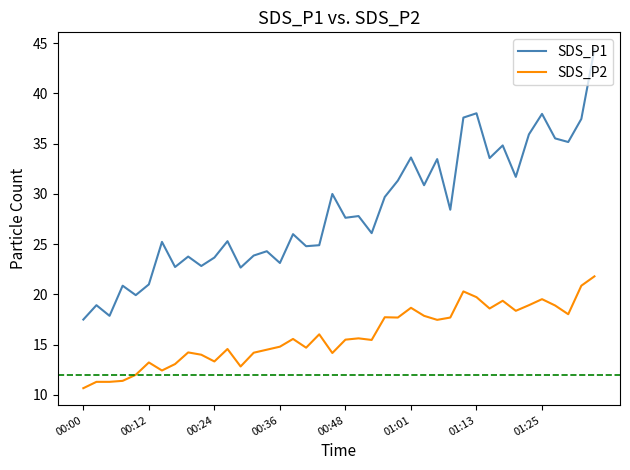

At how many categories does at least one series exceed 27?

20